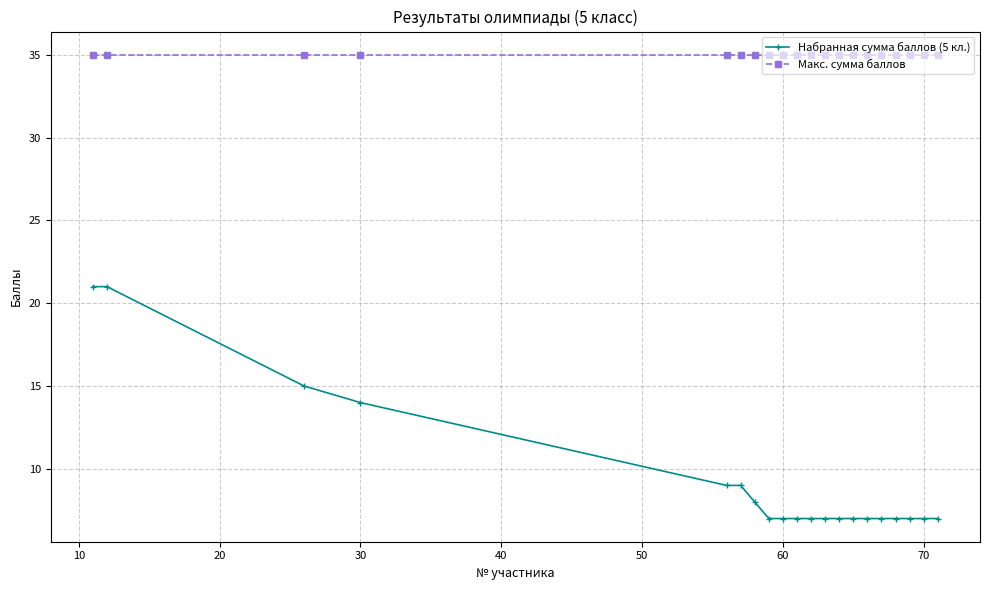

True or false: Макс. сумма баллов and Набранная сумма баллов (5 кл.) cross at least once.

False